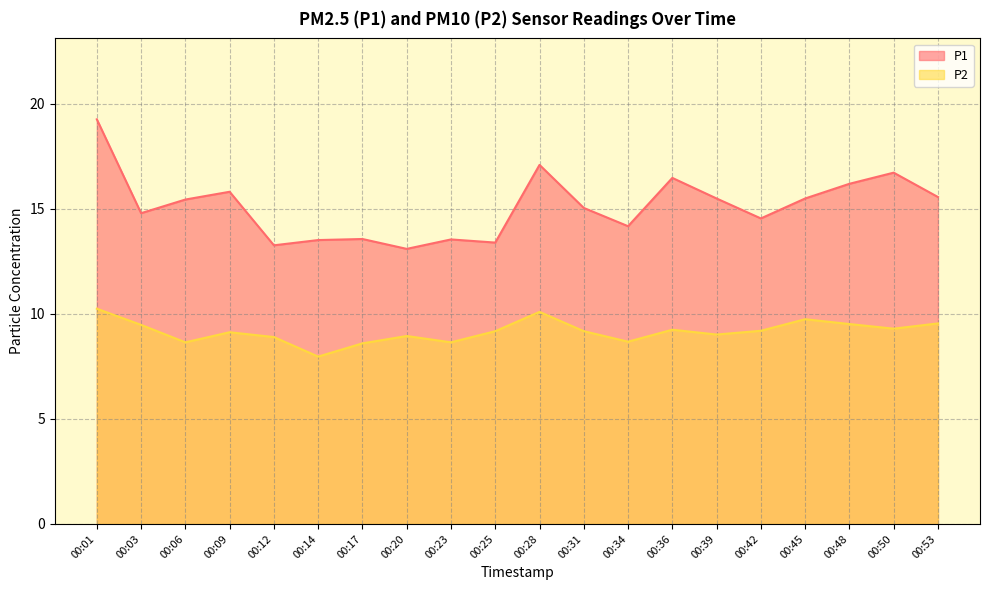

At which category does the chart reach its minimum across all series?

00:14